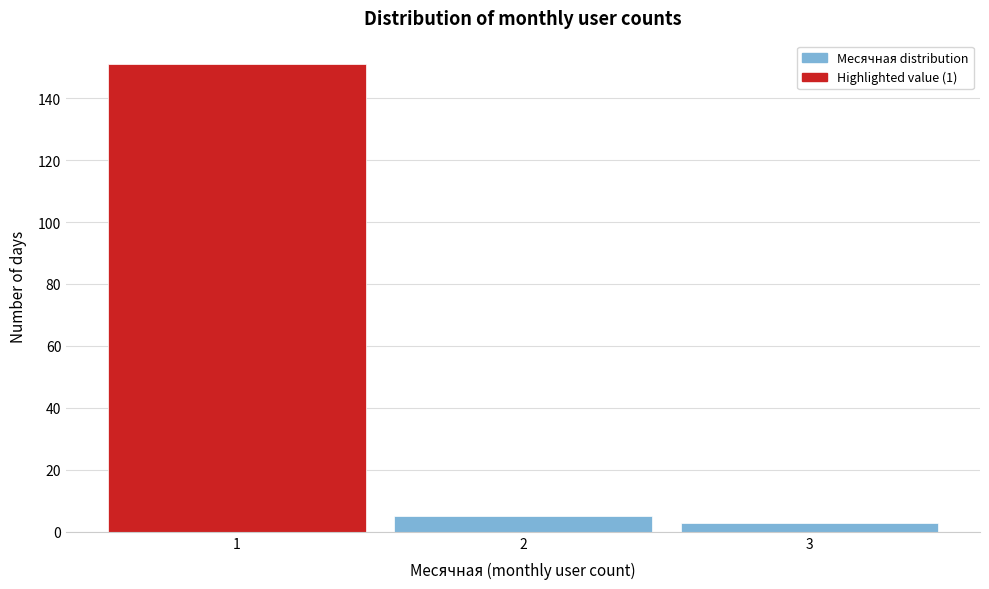

Which range on the x-axis has the tallest bar?

0.5 to 1.5